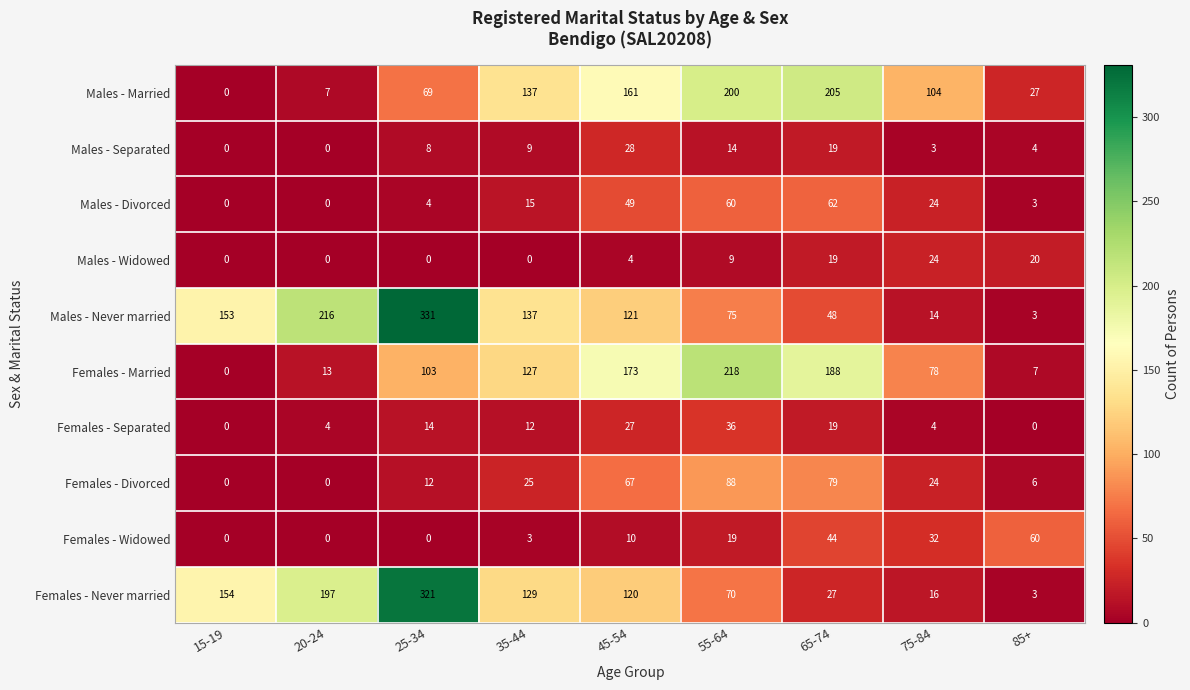

What is the sum of all Males - Never married values?

1098